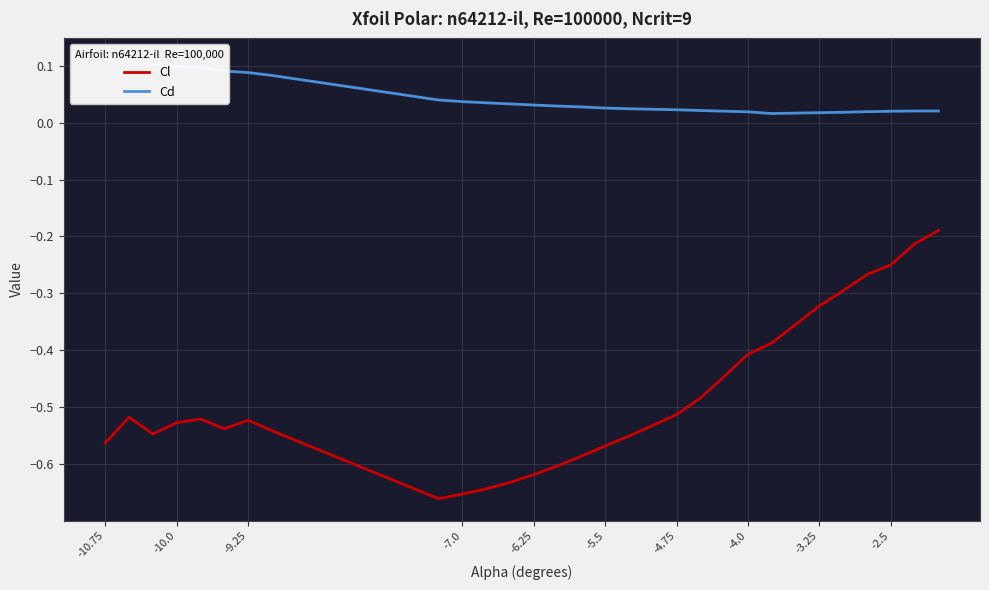

The Cl series shows -0.2 at -10.0. True or false?

False